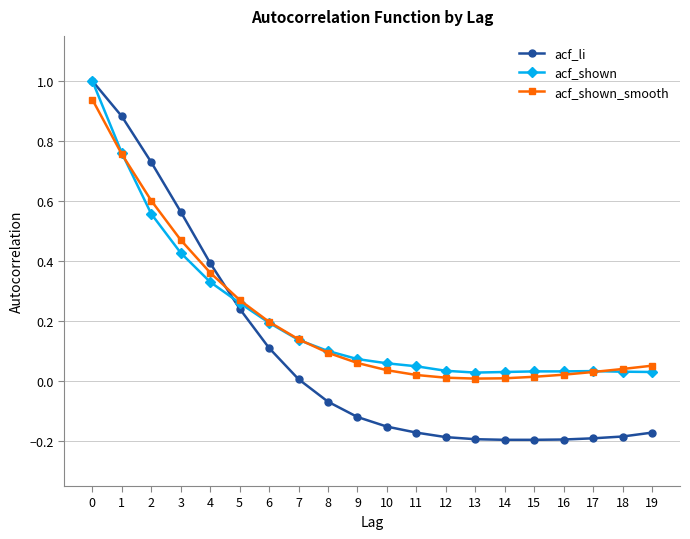

The value of acf_shown at 18 is 0.0. True or false?

True